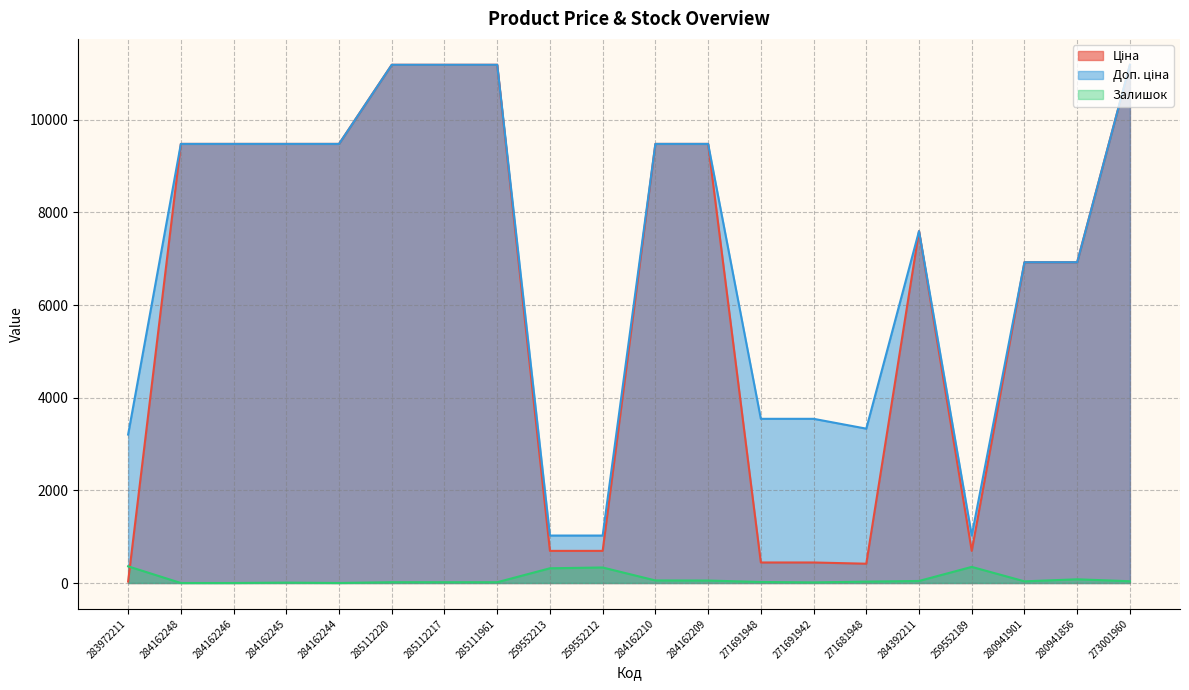

How many lines are shown in the chart?

3